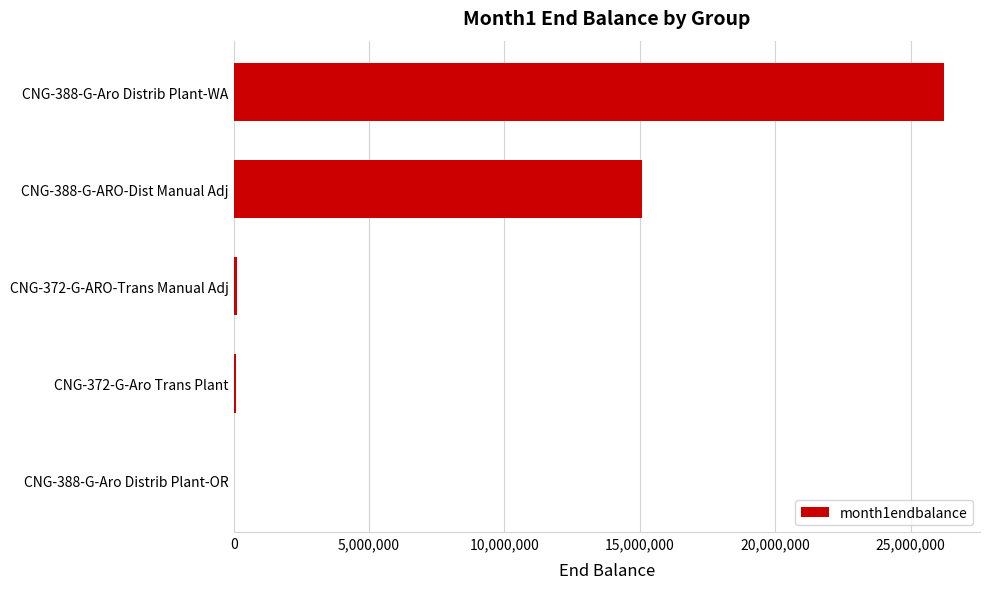

What is the greatest value displayed?

26251194.3